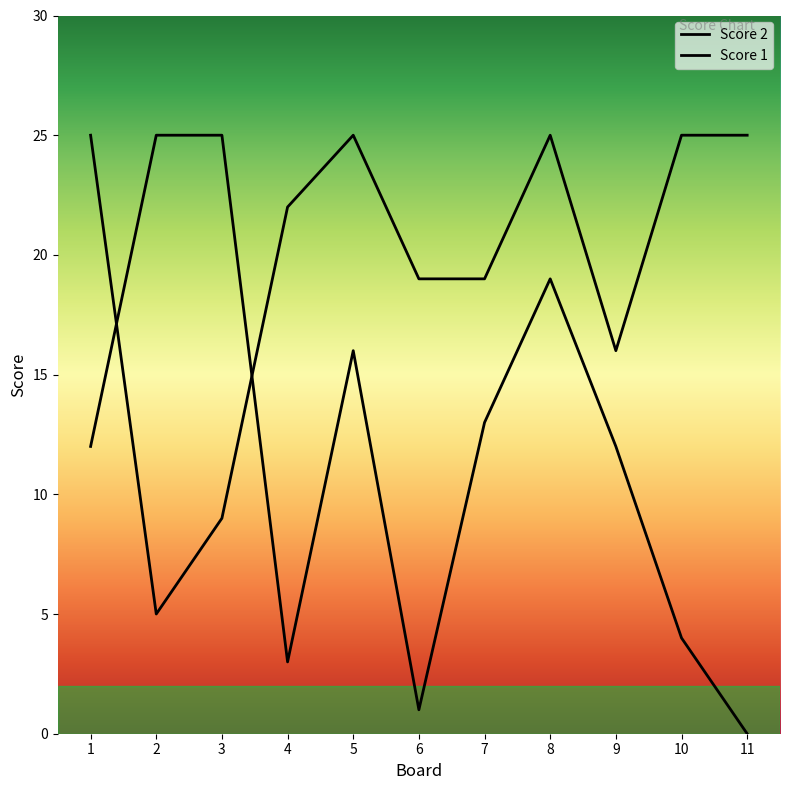

True or false: Score 1 has more than 2 points higher than both neighbors.

False